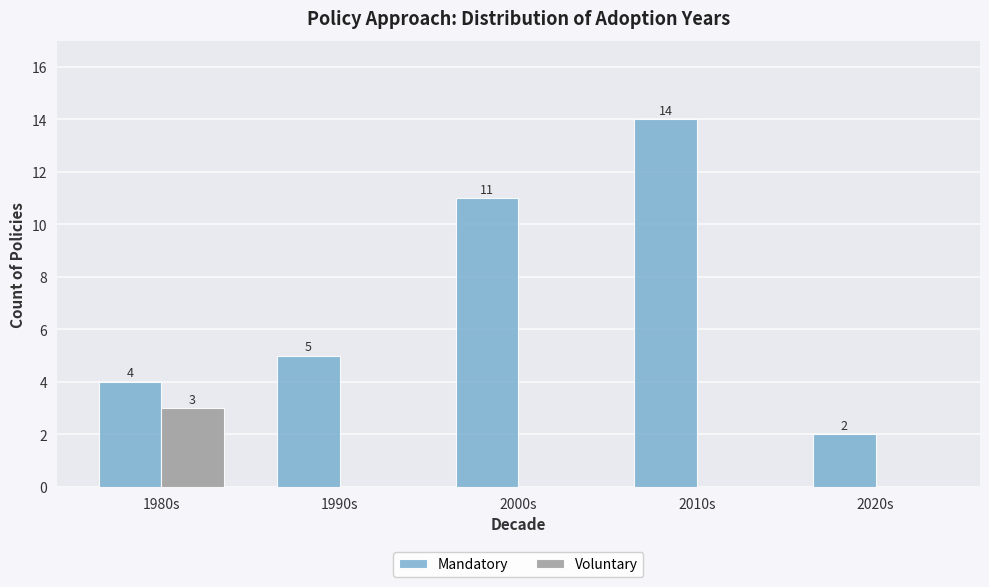

What is the total value across all series at 1990s?

5